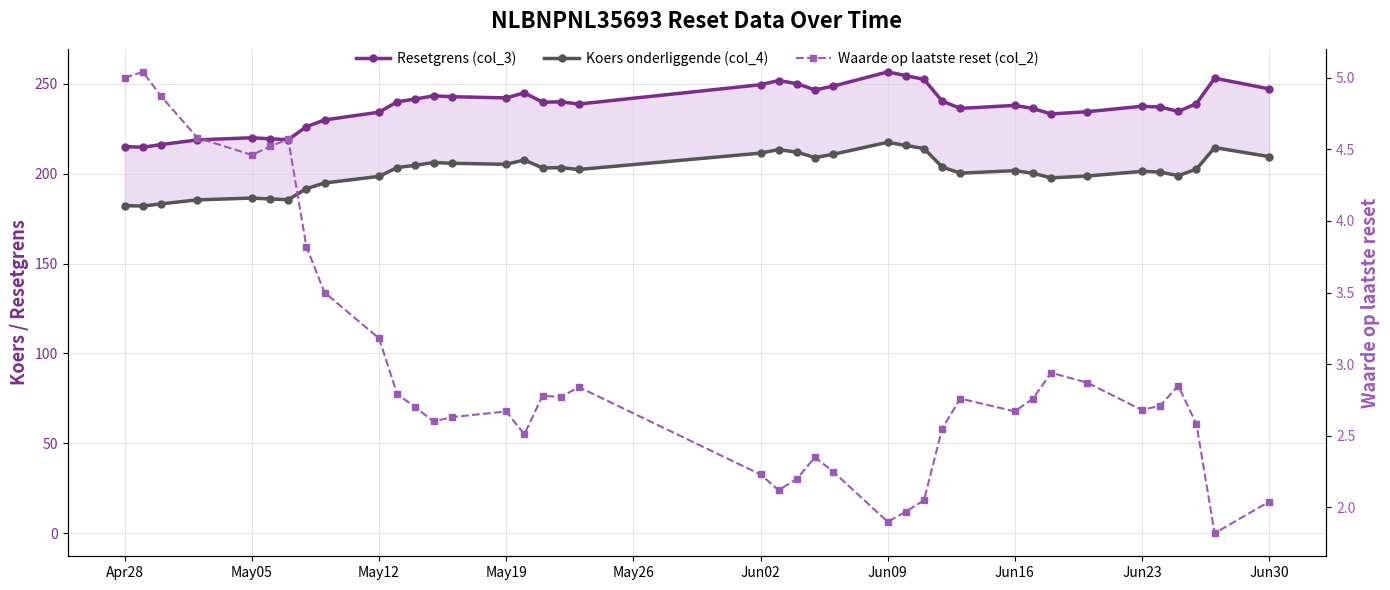

At how many categories does at least one series exceed 86?

39